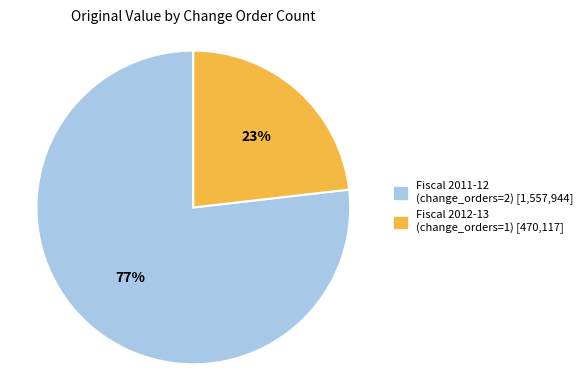

Is there a majority slice in this chart?

Yes